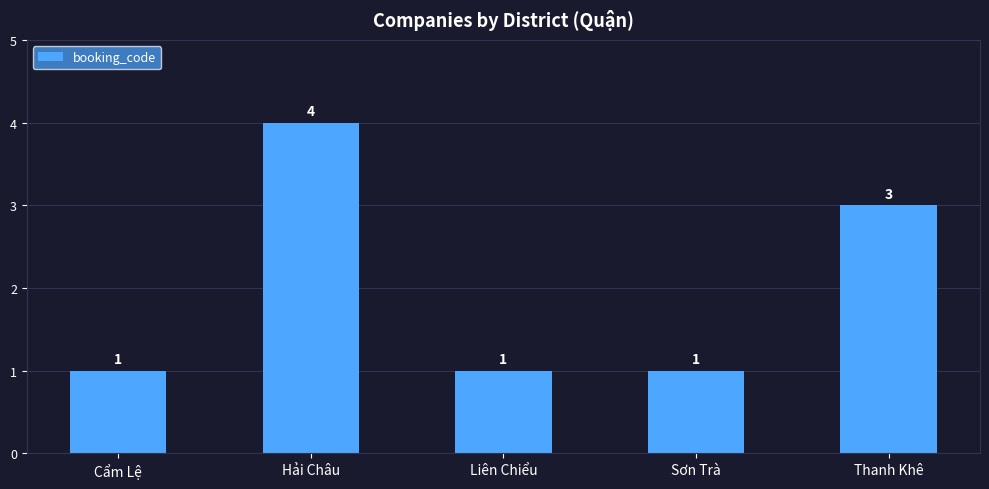

True or false: the data shows 0 at Liên Chiểu.

False